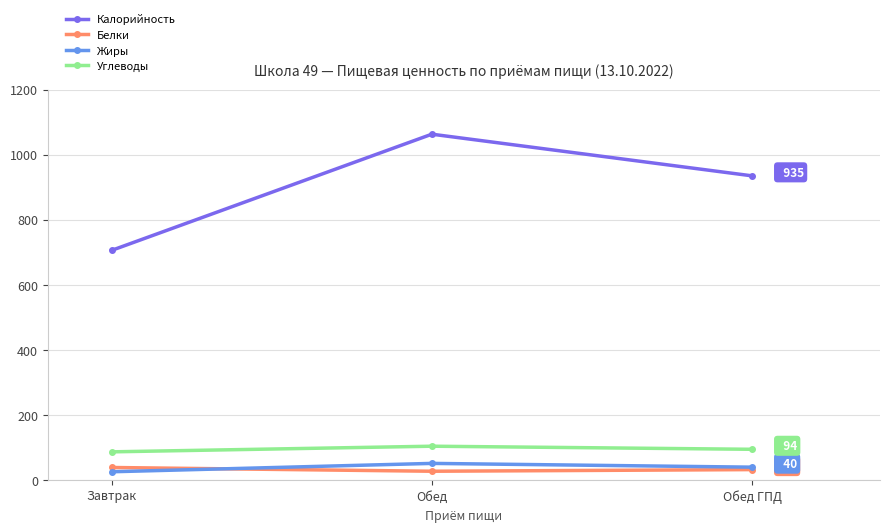

What is the difference between the highest and lowest values at Завтрак?

680.6